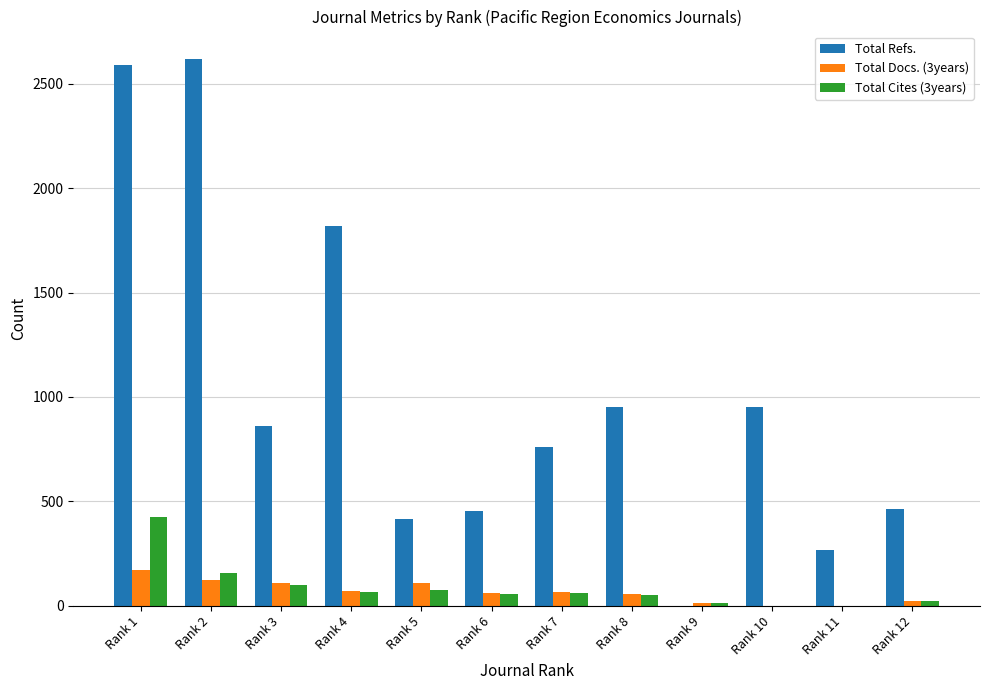

What is the average value of the Total Refs. series?

1013